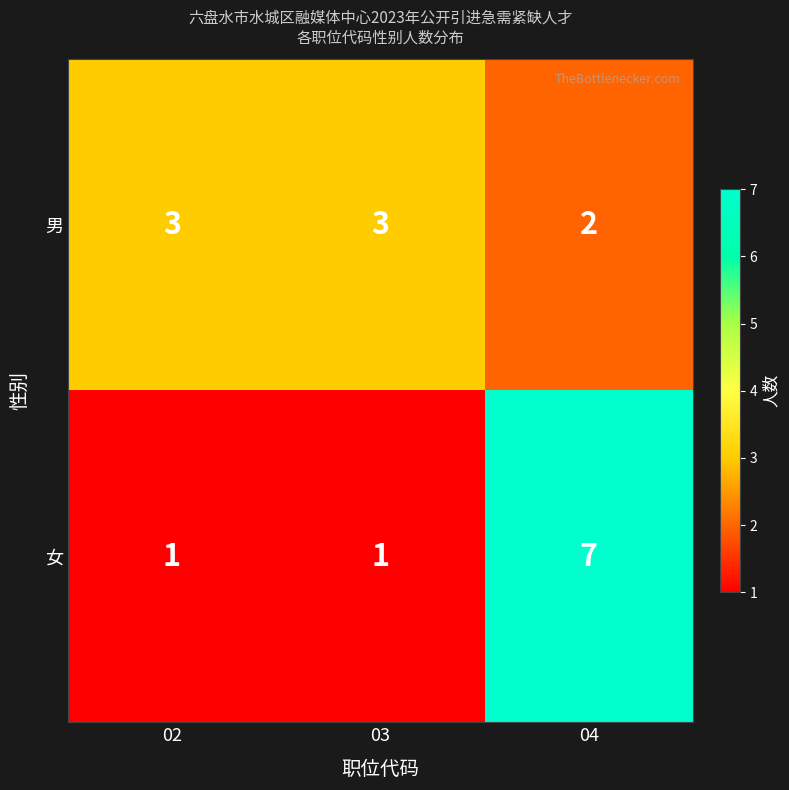

What is the sum of the 女 values at 04 and 02?

8